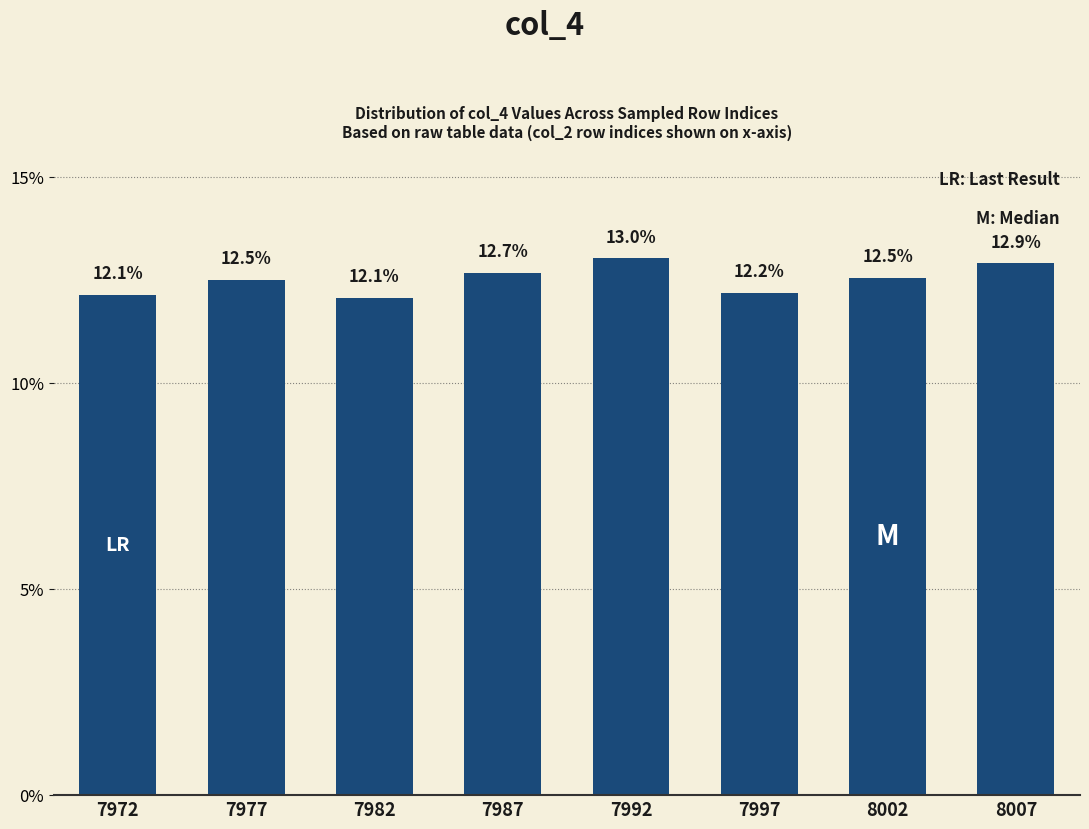

What is the minimum value shown in the chart?

12.1